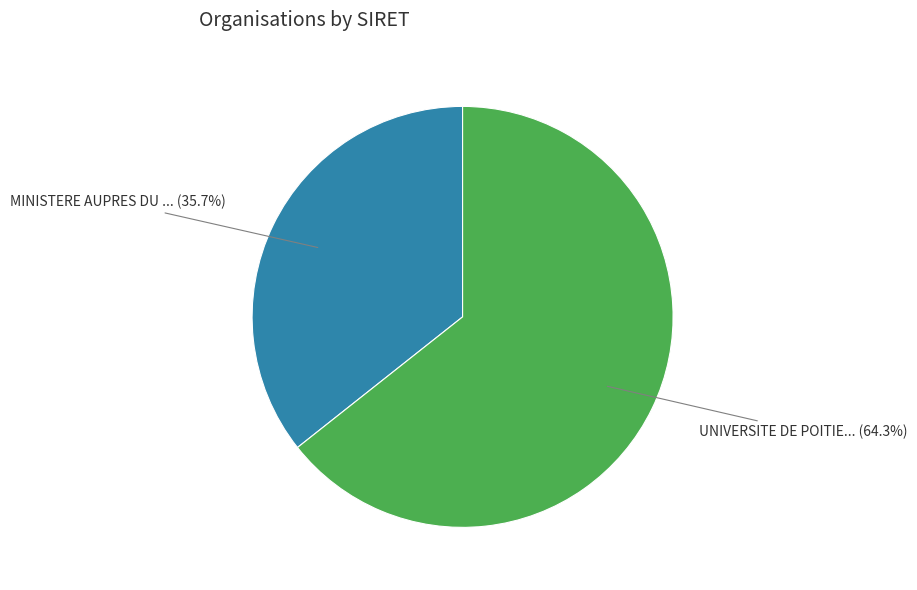

Is there a majority slice in this chart?

Yes